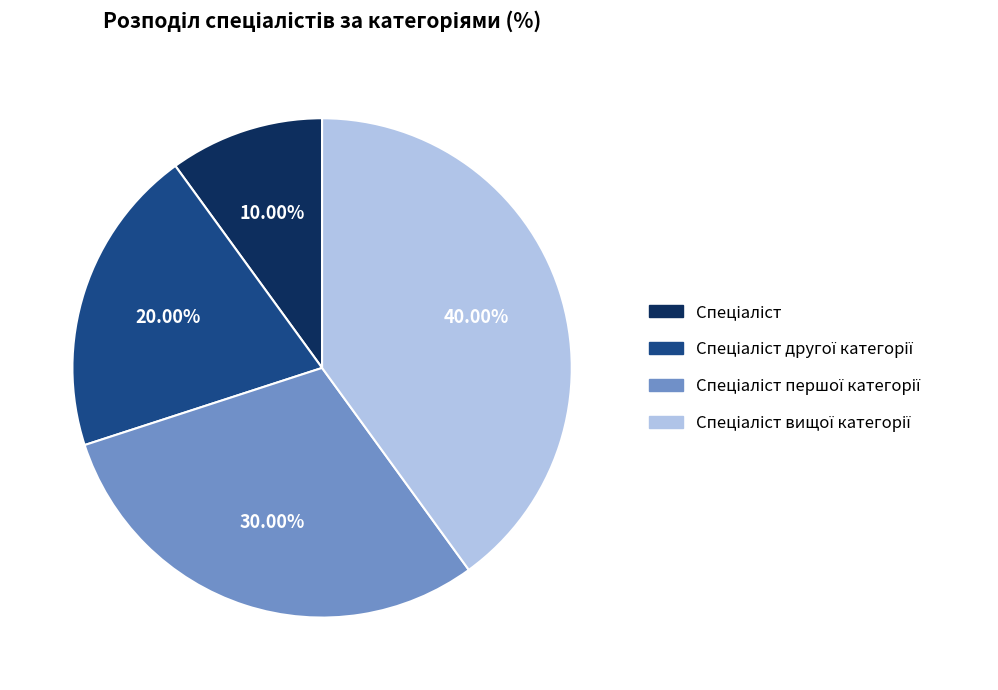

Is there any slice that represents more than half of the pie?

No